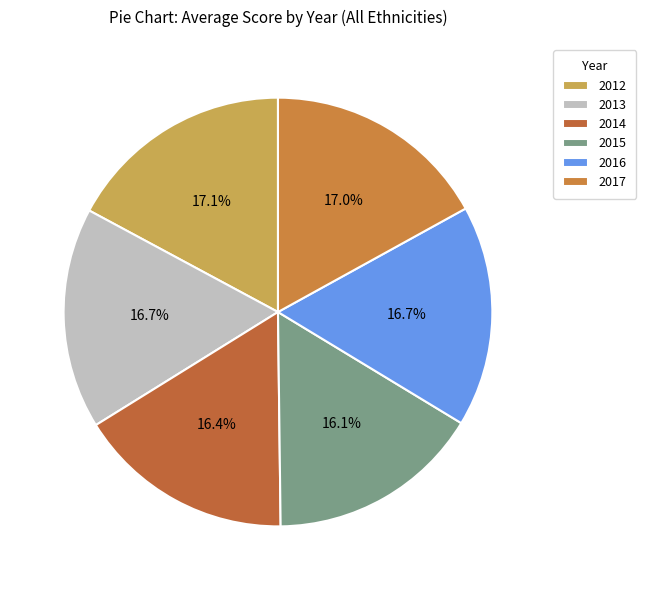

How much of the chart is everything except 2016?

83.3%